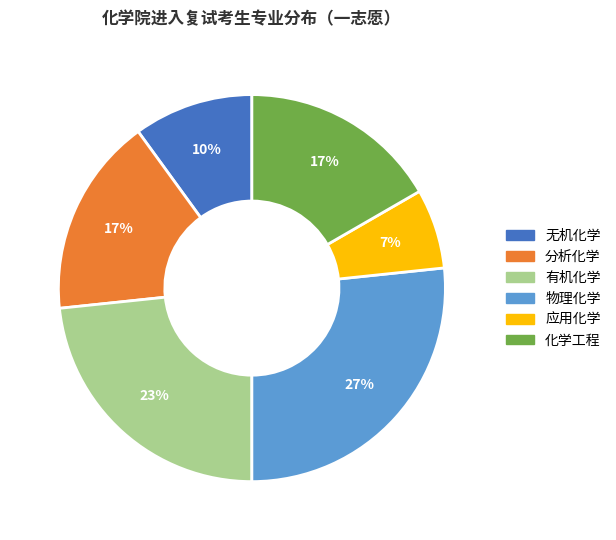

How many segments does this pie chart have?

6